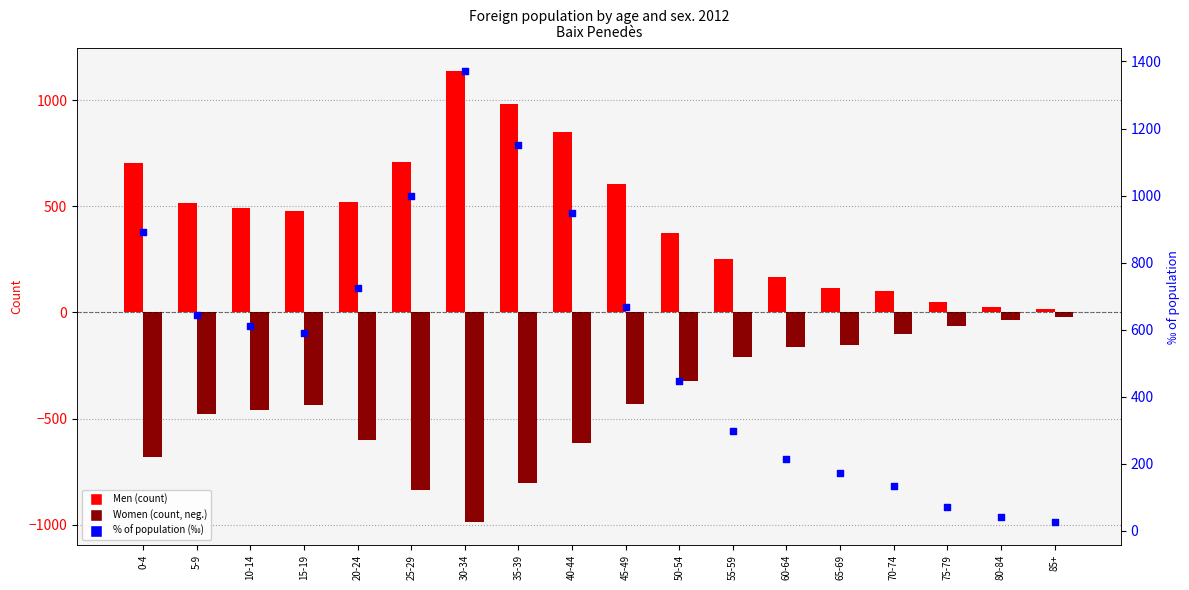

Which series has the largest Y range (max minus min)?

% of population (‰)